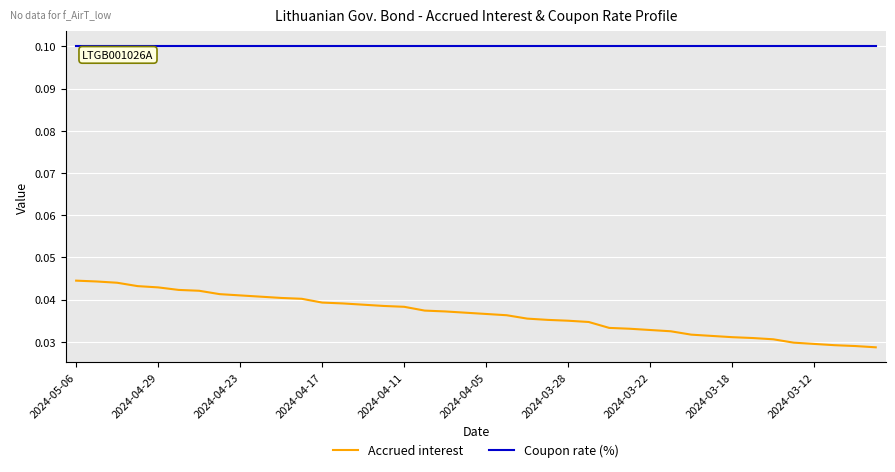

Which series has the largest total across all categories?

Coupon rate (%)